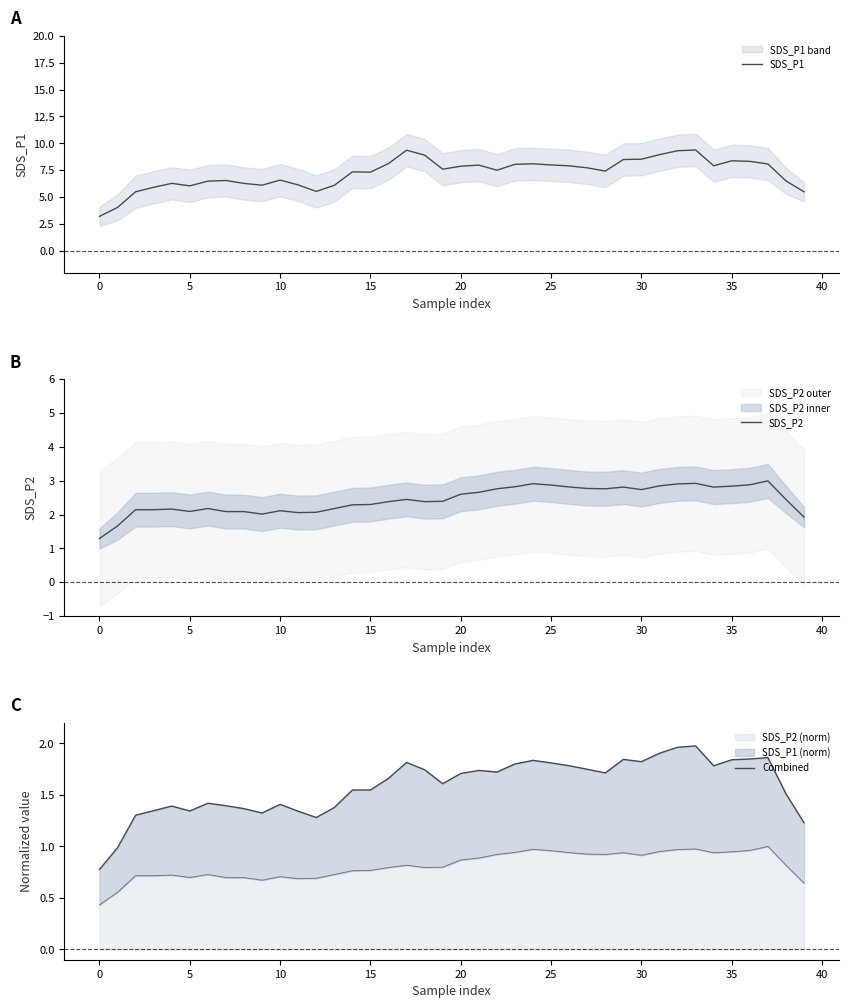

Is it true that SDS_P2 (norm) equals 0.3 at 10?

False